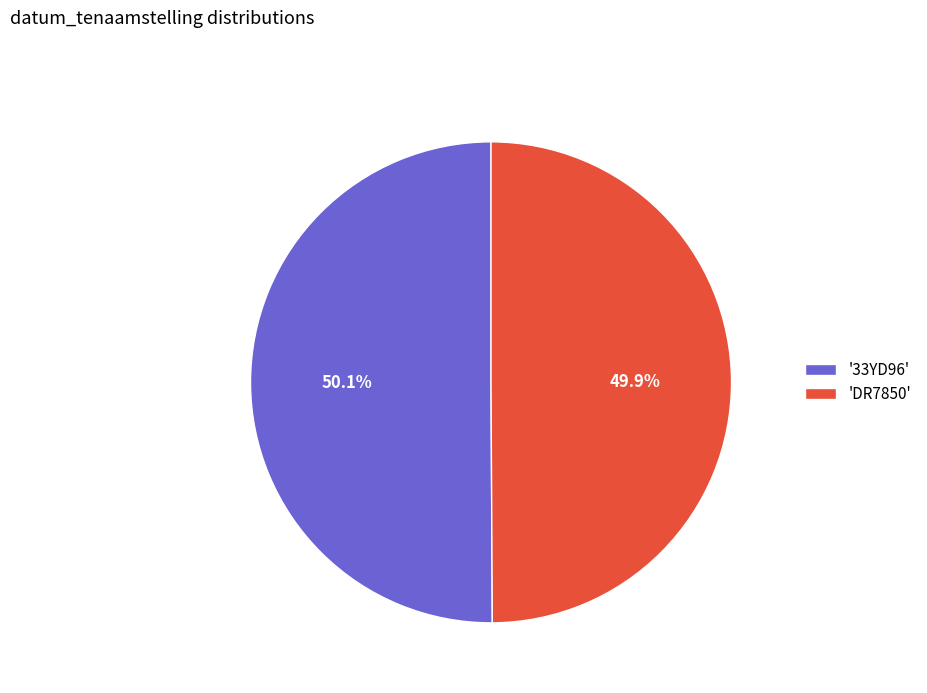

Combined, what portion of the pie is '33YD96' and 'DR7850'?

100.0%